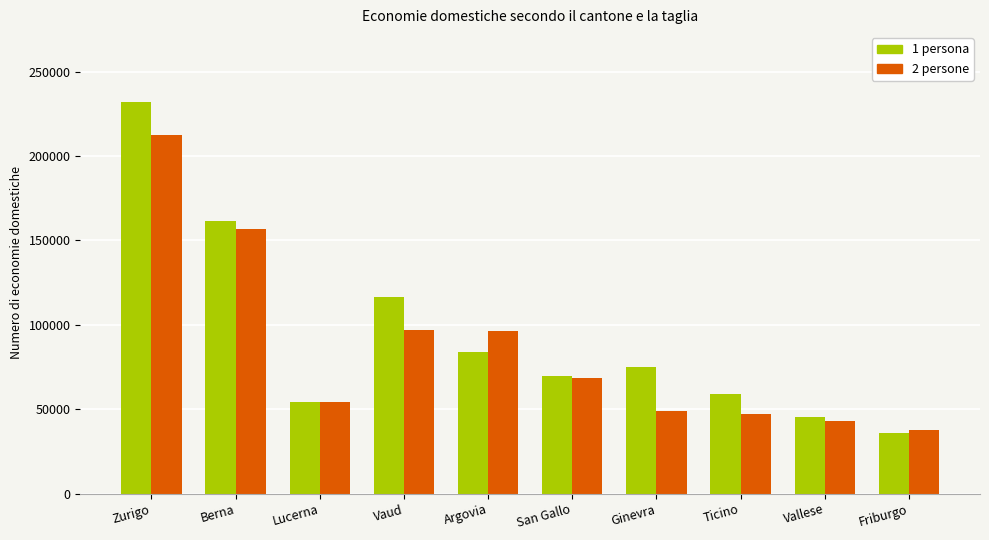

The 1 persona series shows 45356 at Vallese. True or false?

True